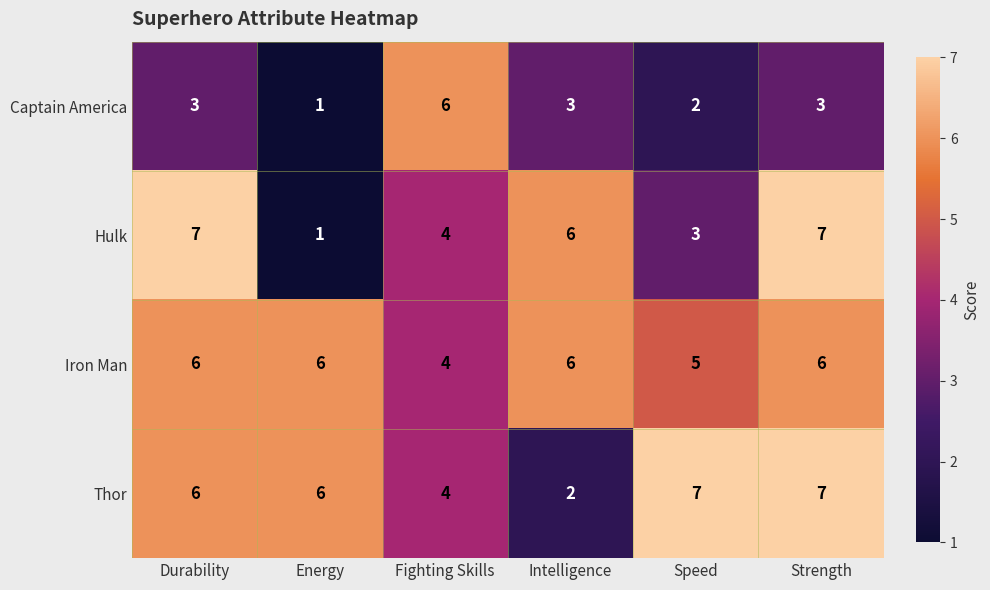

Which label corresponds to the smallest value in the chart?

Energy